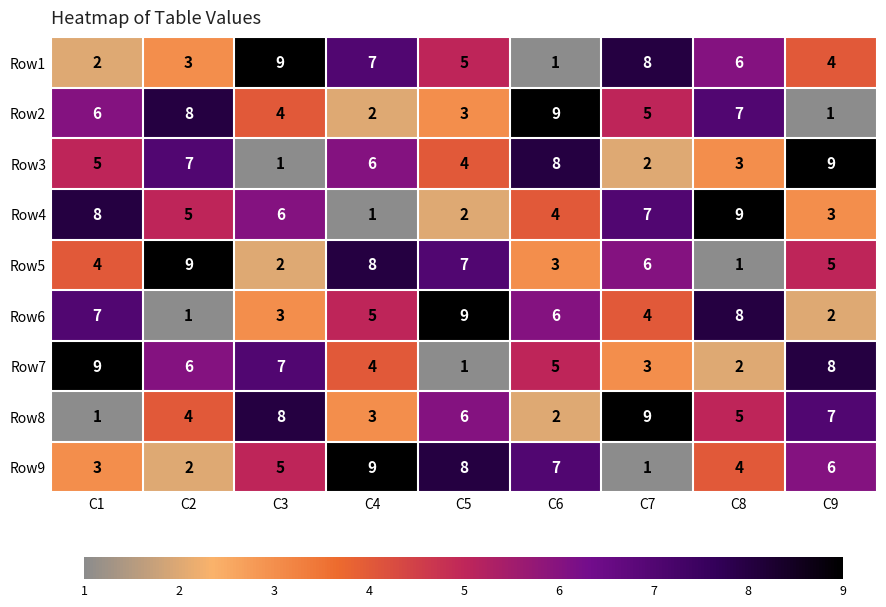

Rank the categories by Row4 value from highest to lowest.

C8, C1, C7, C3, C2, C6, C9, C5, C4